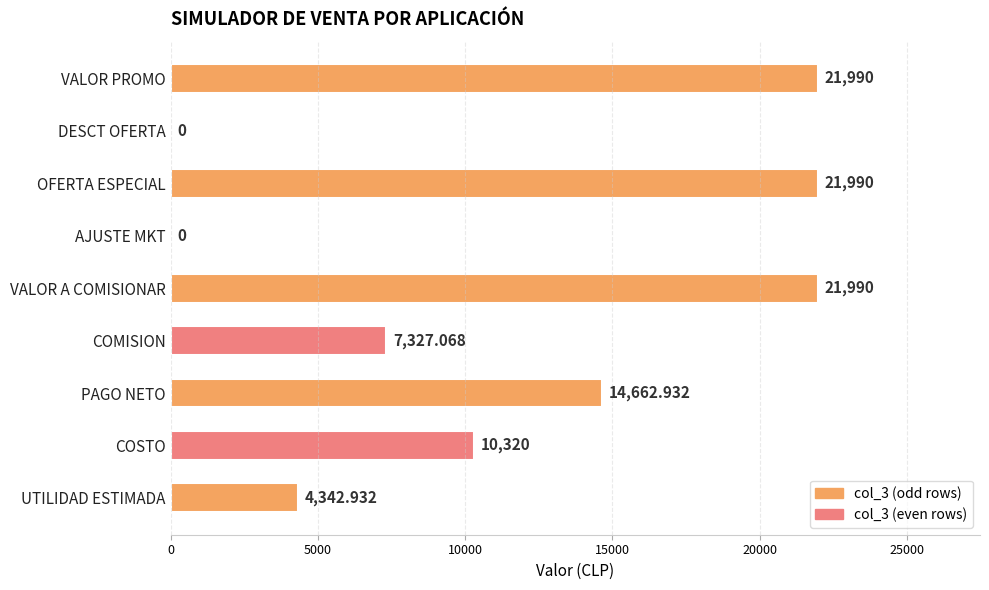

How many series are shown in this chart?

1